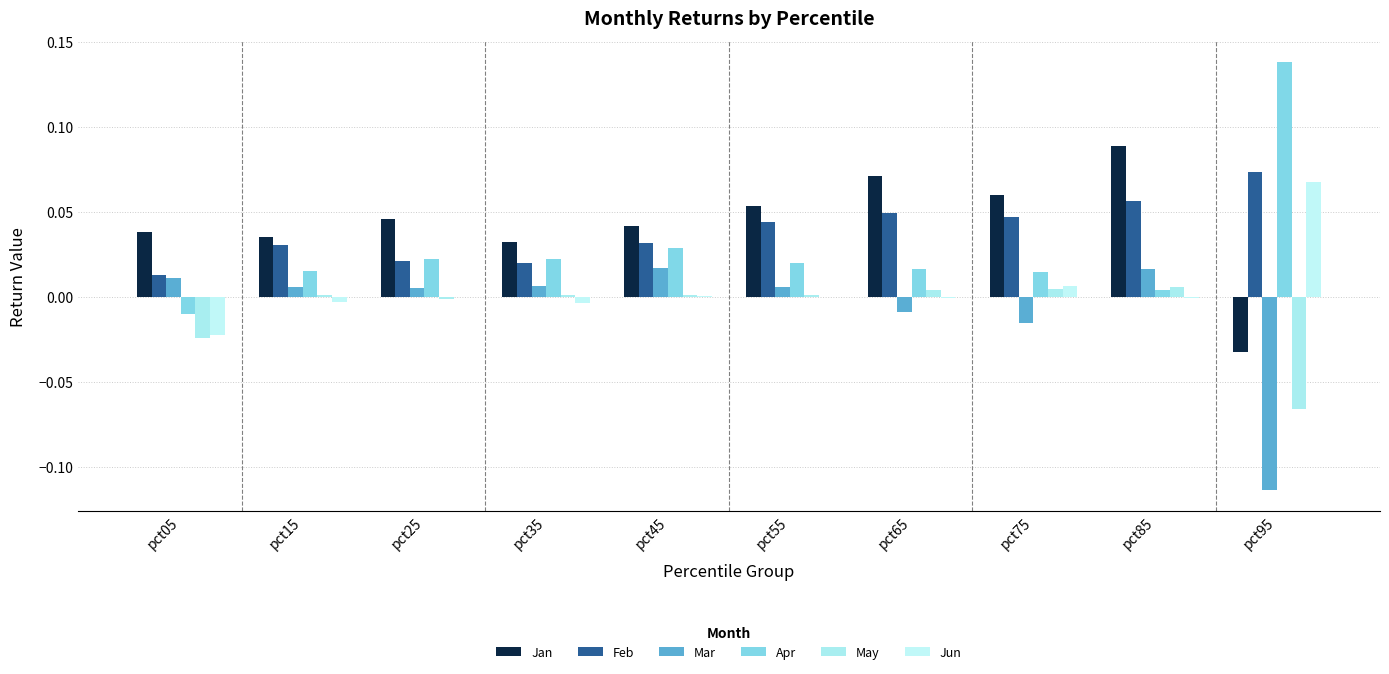

How many positive values does the Mar series have?

7